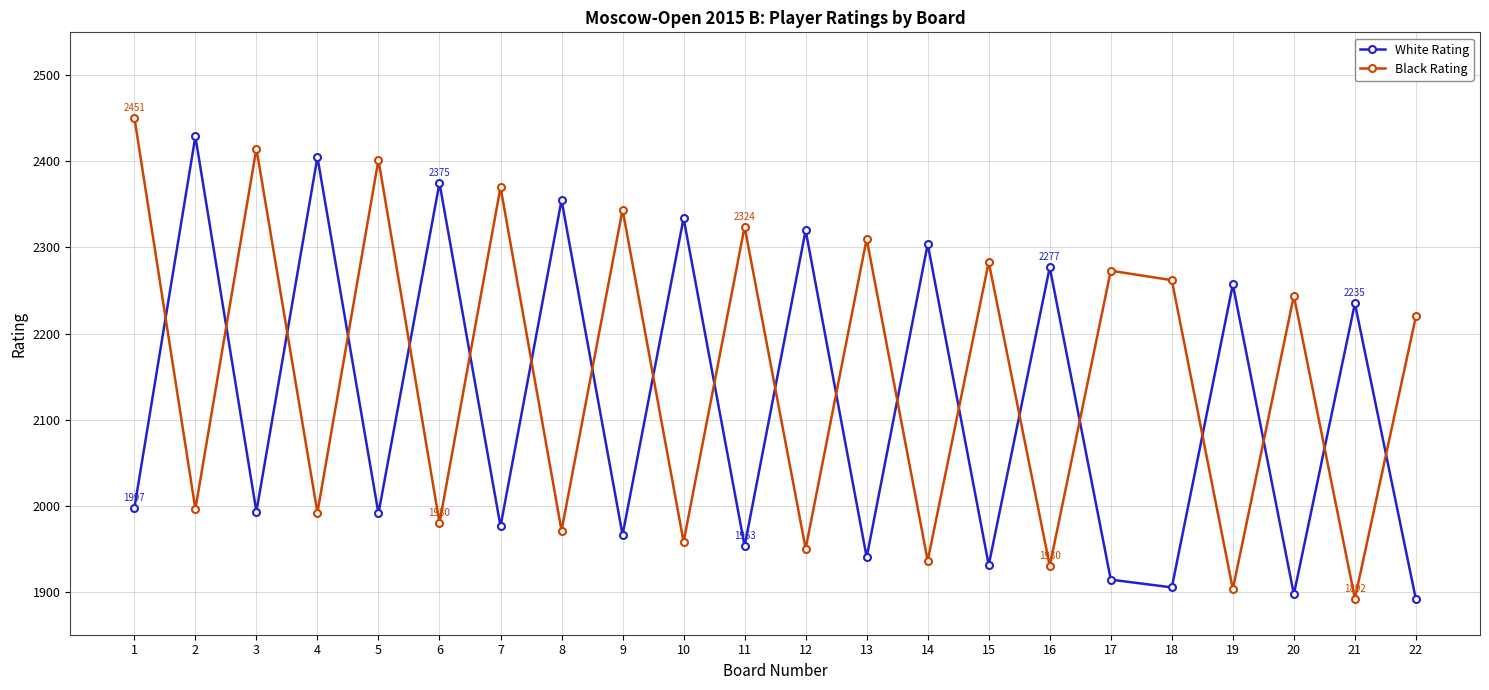

Is it true that White Rating equals 3350 at 22?

False